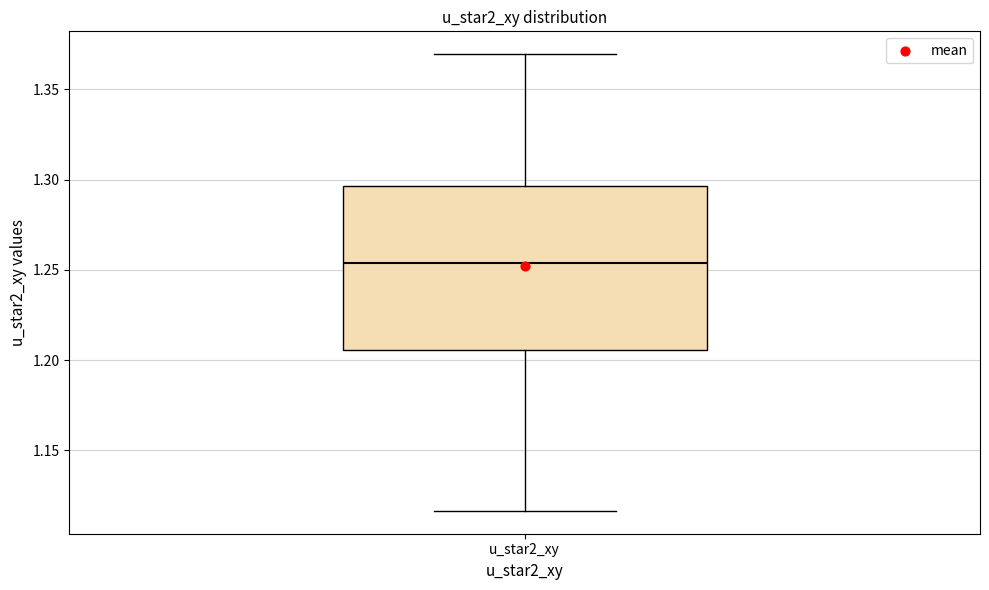

Where does the lower whisker of the box for u_star2_xy end on the y-axis? The values are not printed on the chart, so give them approximately, as read against the axis.

1.115